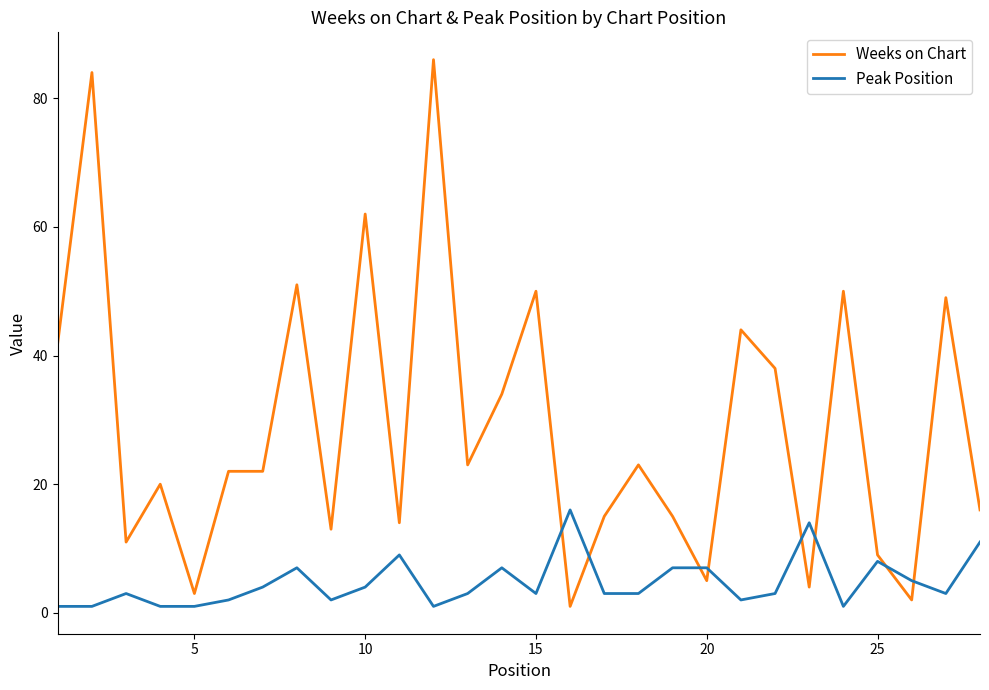

What is the difference between the maximum and minimum values in the Peak Position series?

15